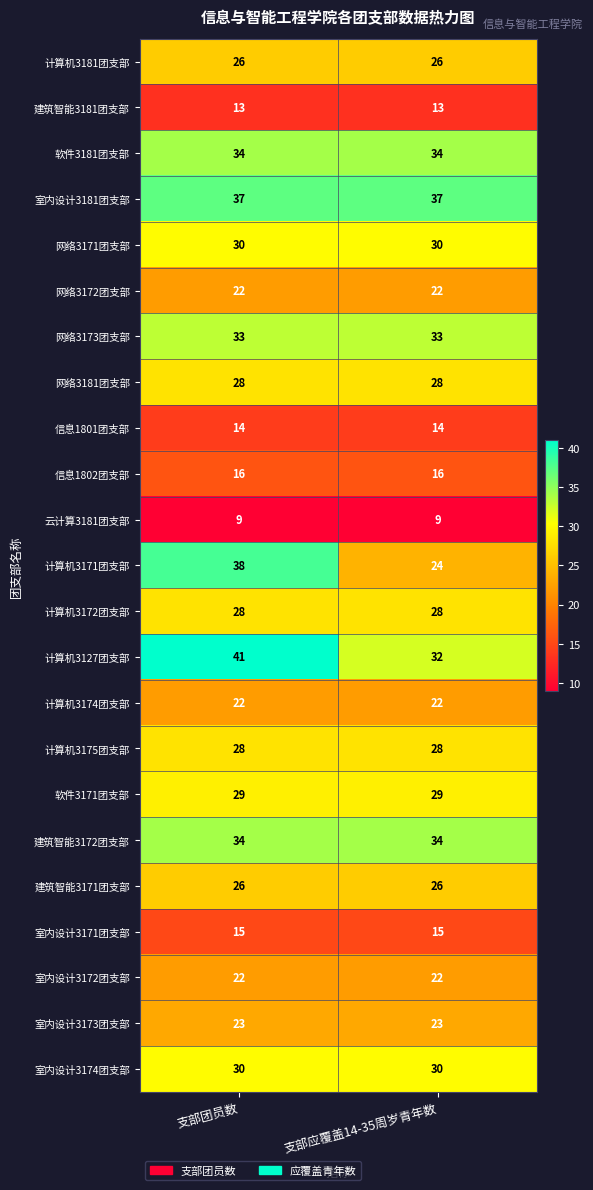

What is the total value across all series at 支部团员数?

598